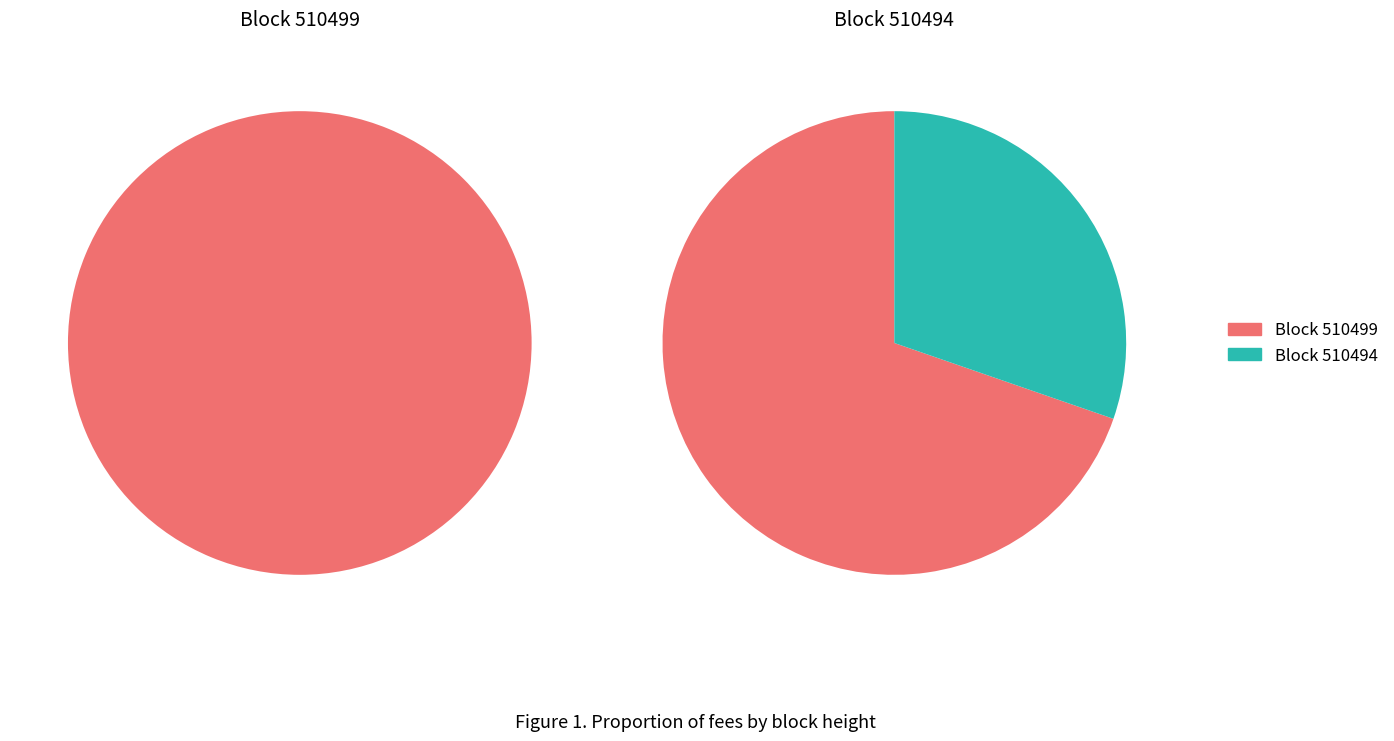

What is the total percentage of 510494 and 510499?

100.0%